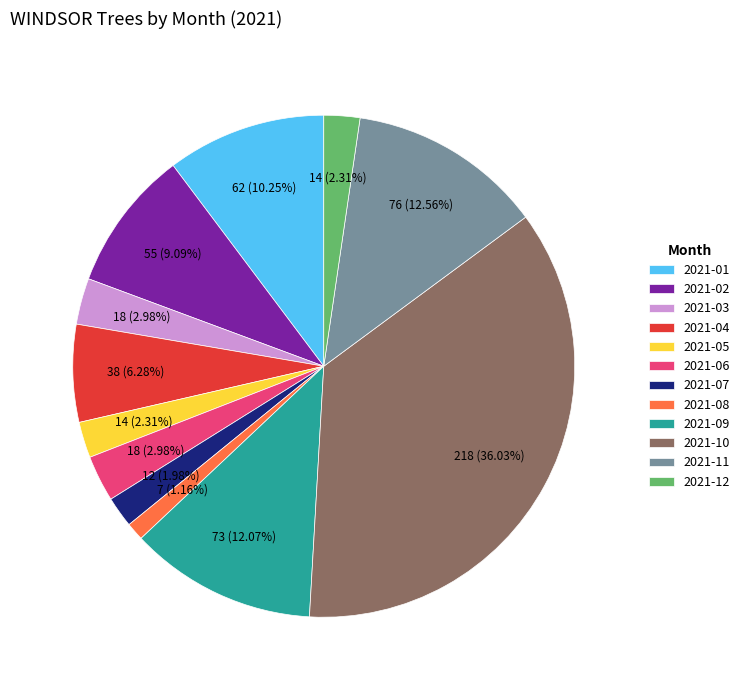

What percentage is NOT represented by 2021-04?

93.7%